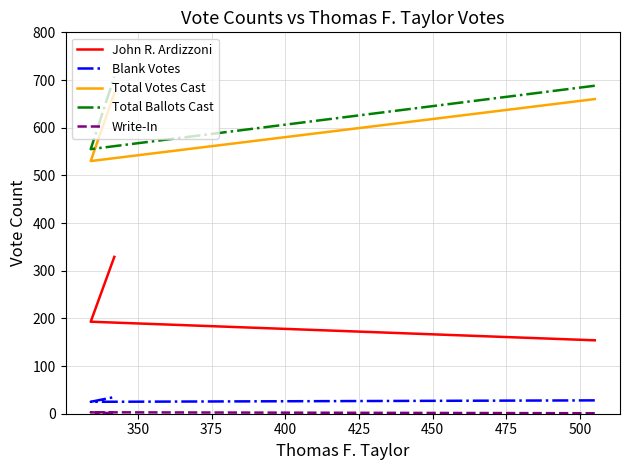

What is the greatest value displayed?

707